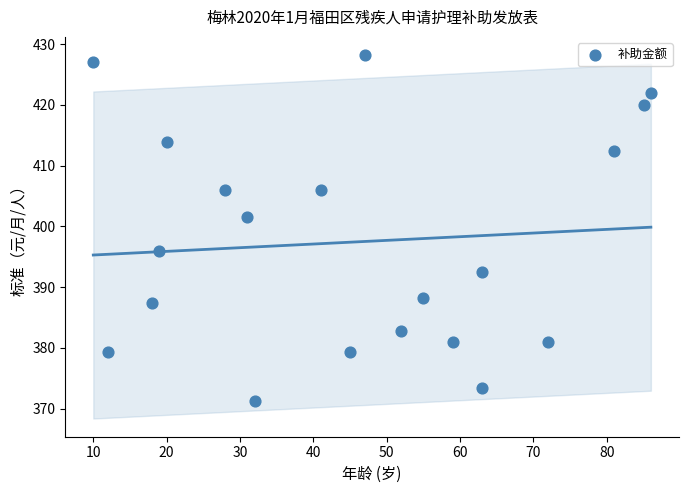

What is the range of Y values (max minus min)?

57.0